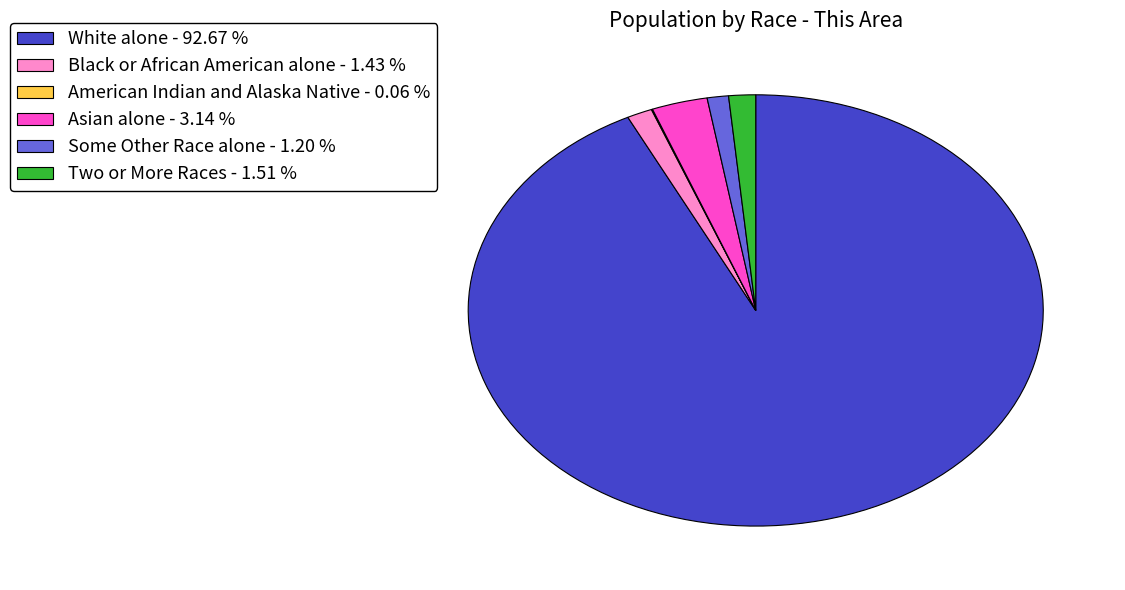

Does any single category account for the majority?

Yes